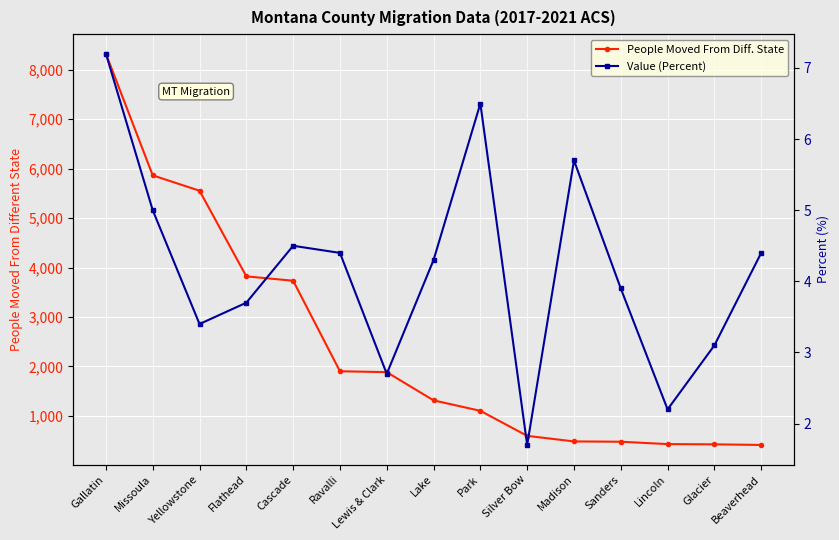

List the series in order of their peak value, highest first.

People Moved From Diff. State, Value (Percent)